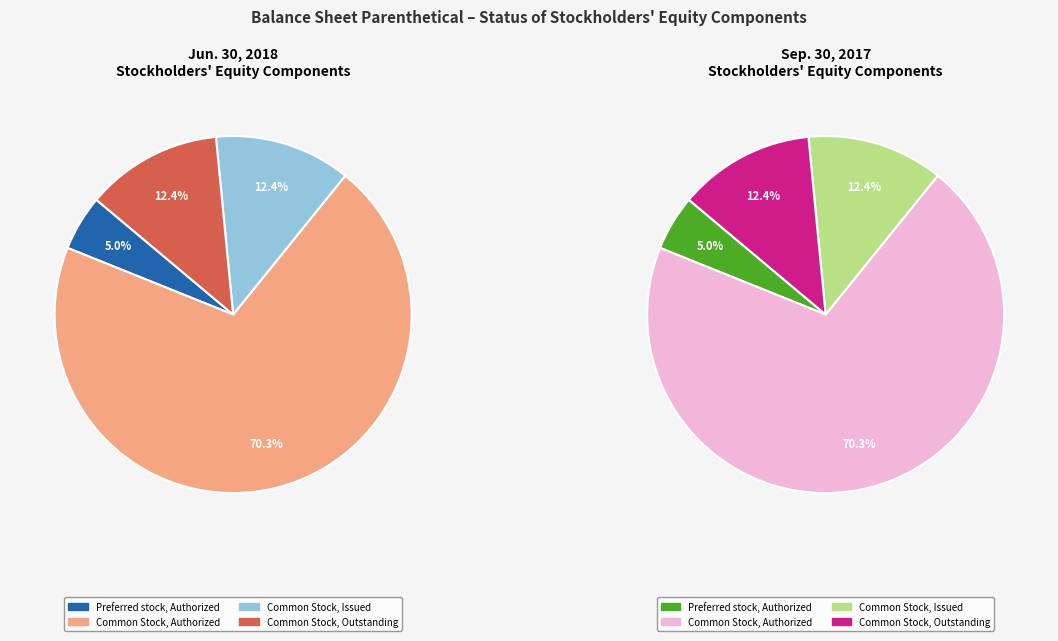

How many segments does this pie chart have?

4